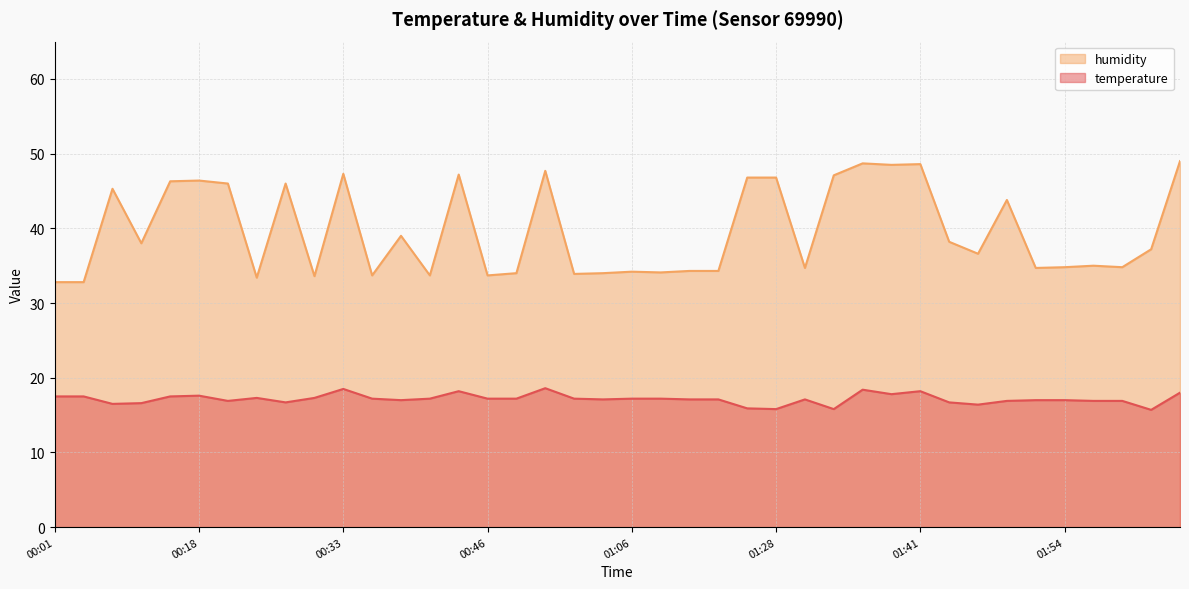

Which has a higher value, 01:36 or 01:31?

01:36